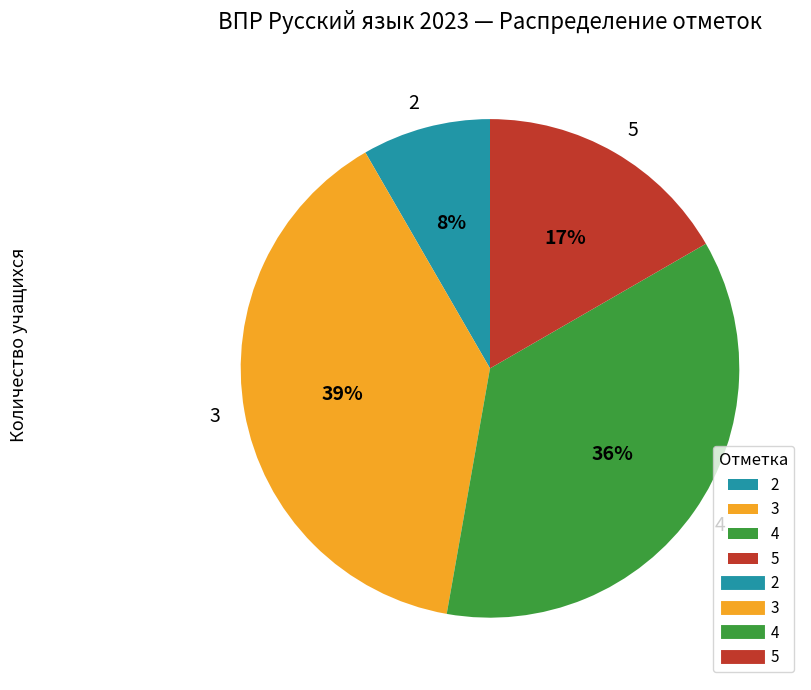

Is it true that 5 is 3% of the pie?

False